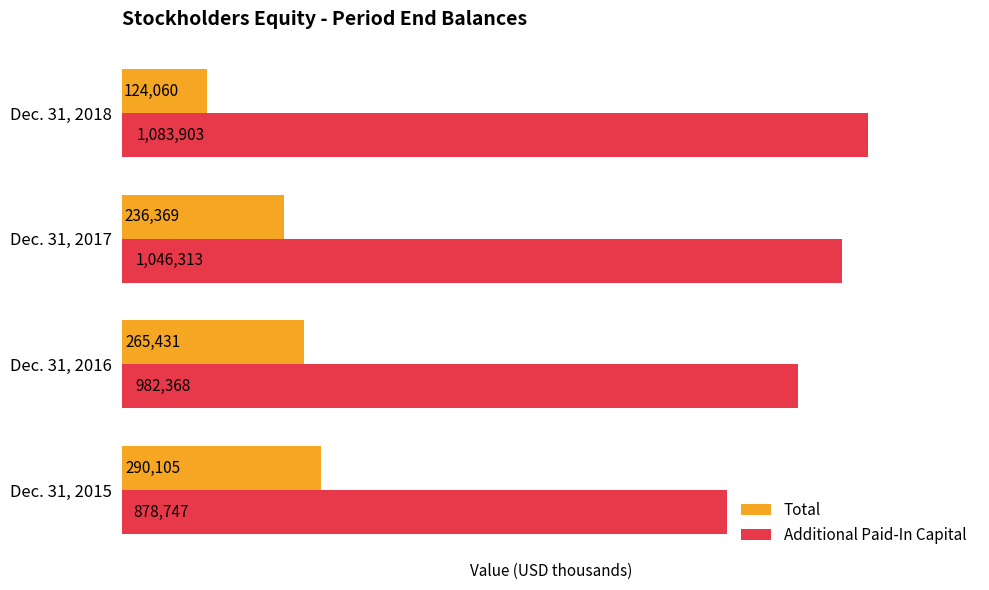

List the series in order of their peak value, lowest first.

Total, Additional Paid-In Capital